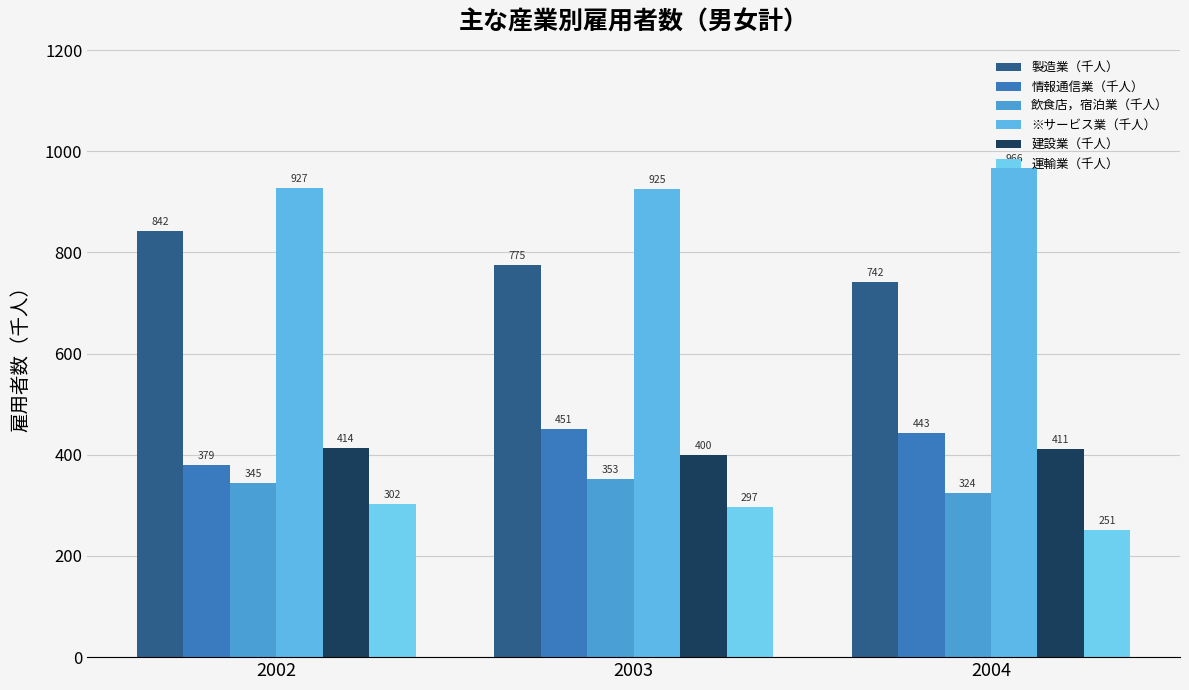

At which category is the sum across all series the highest?

2002